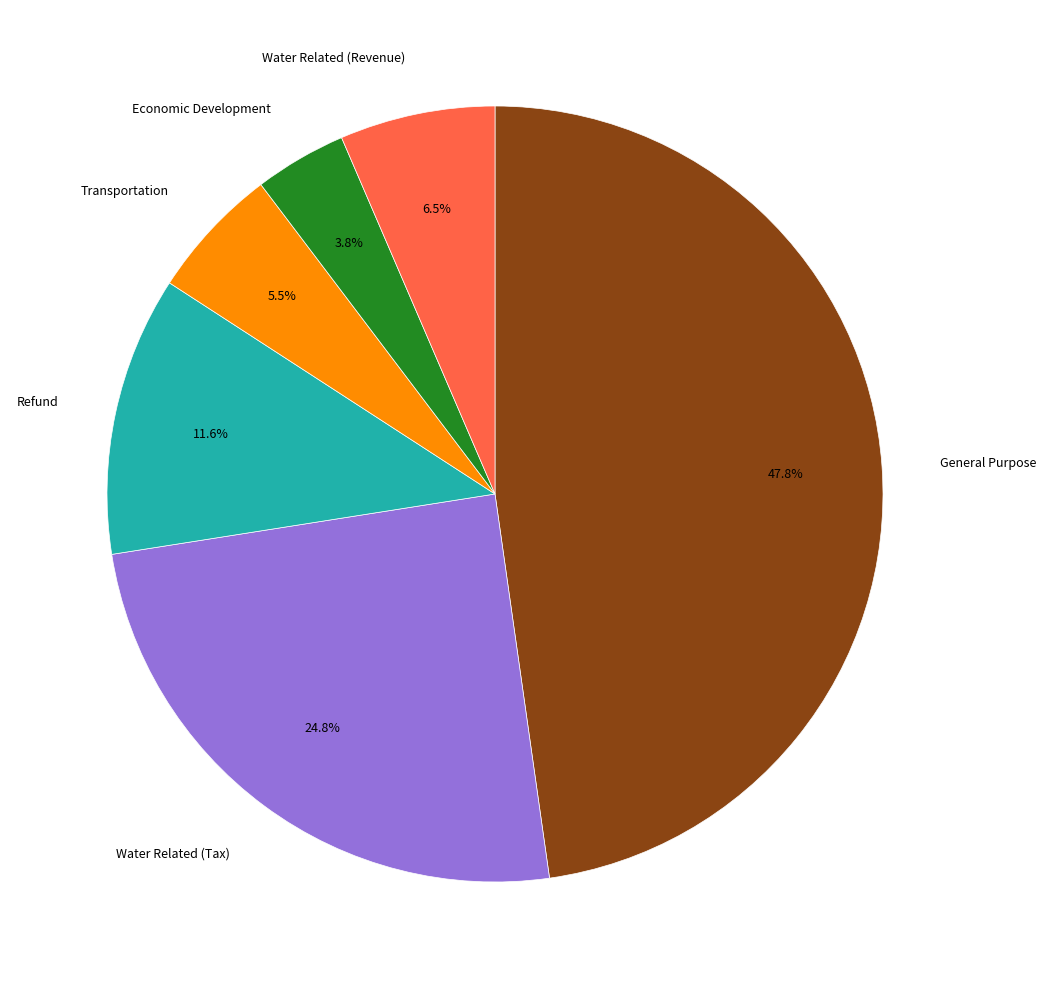

How many slices are in this pie chart?

6